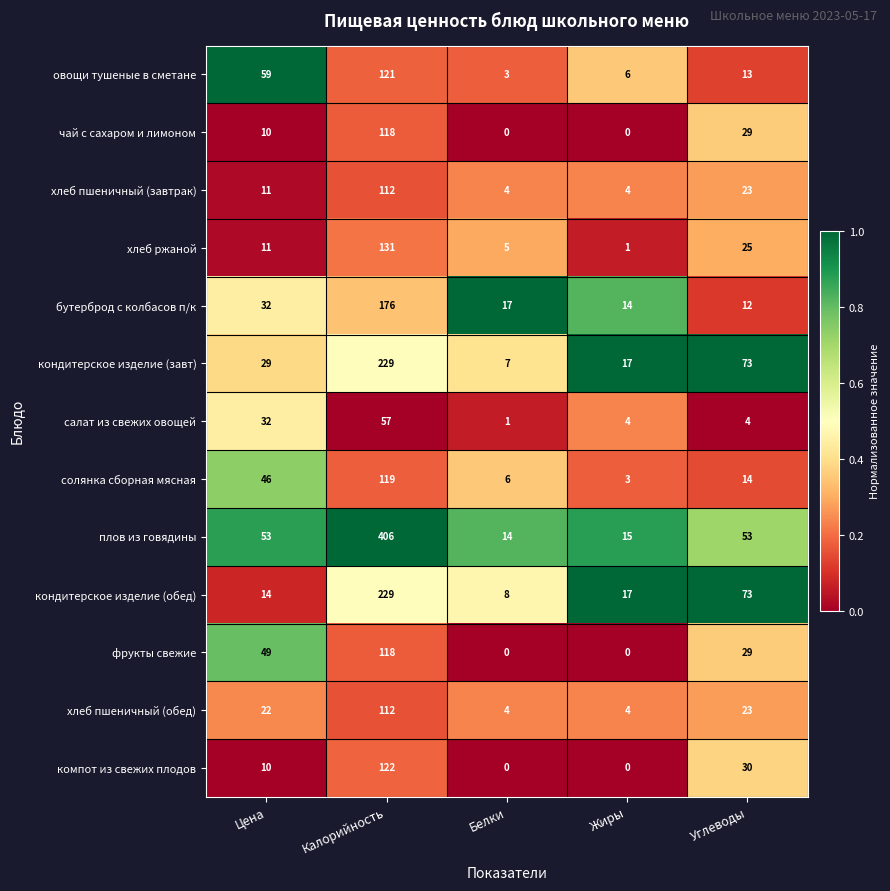

Between Калорийность and Углеводы, which series saw the biggest shift?

плов из говядины